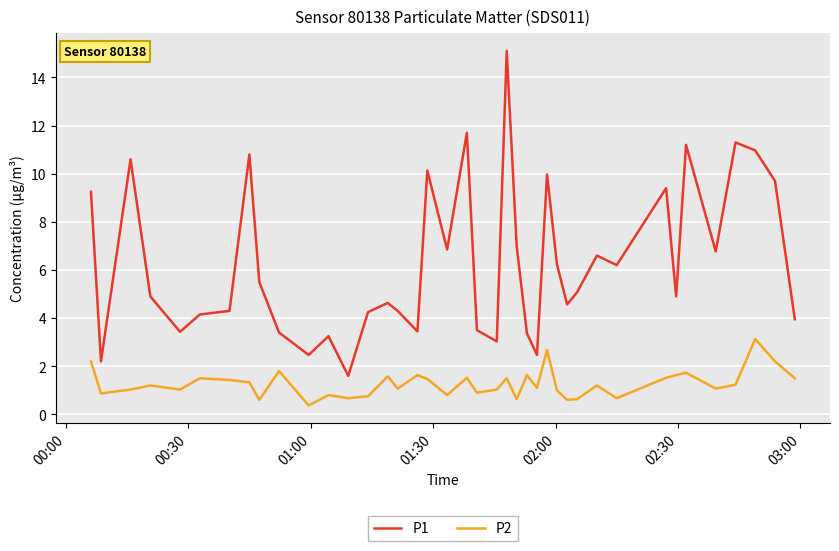

Rank the series by their maximum value, from highest to lowest.

P1, P2